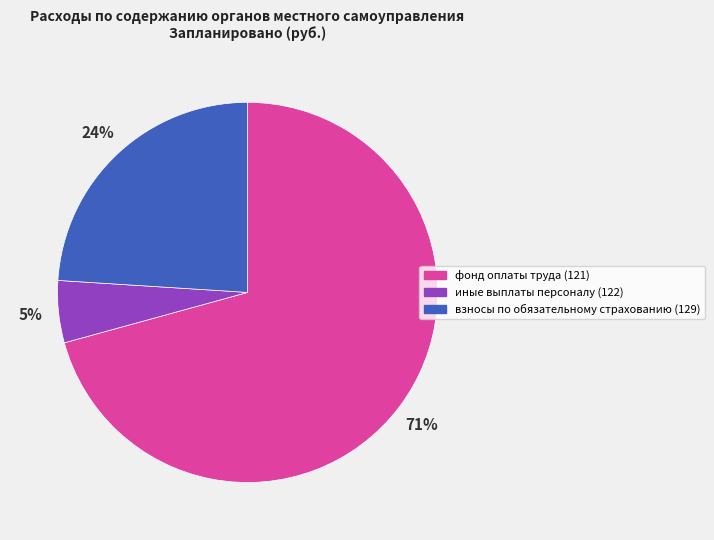

Is there any slice that represents more than half of the pie?

Yes